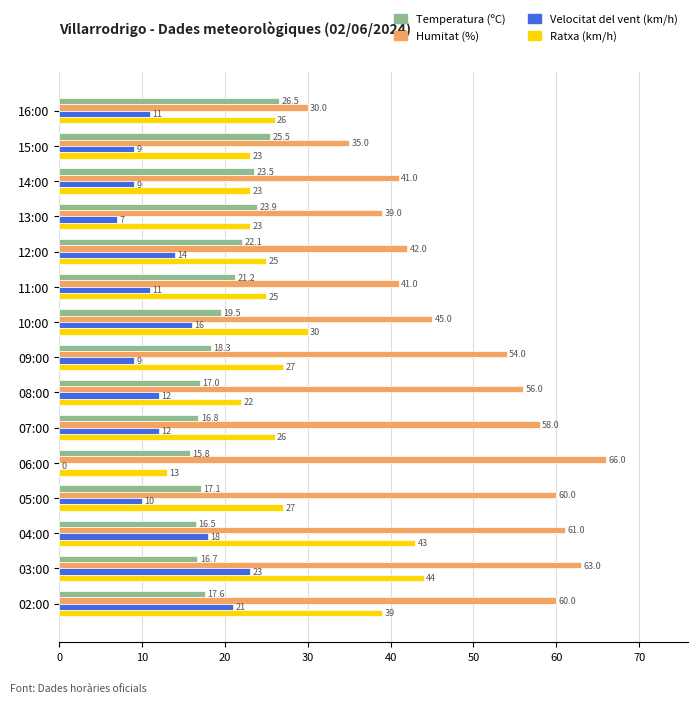

Which series changed the most between 16:00 and 06:00?

Humitat (%)